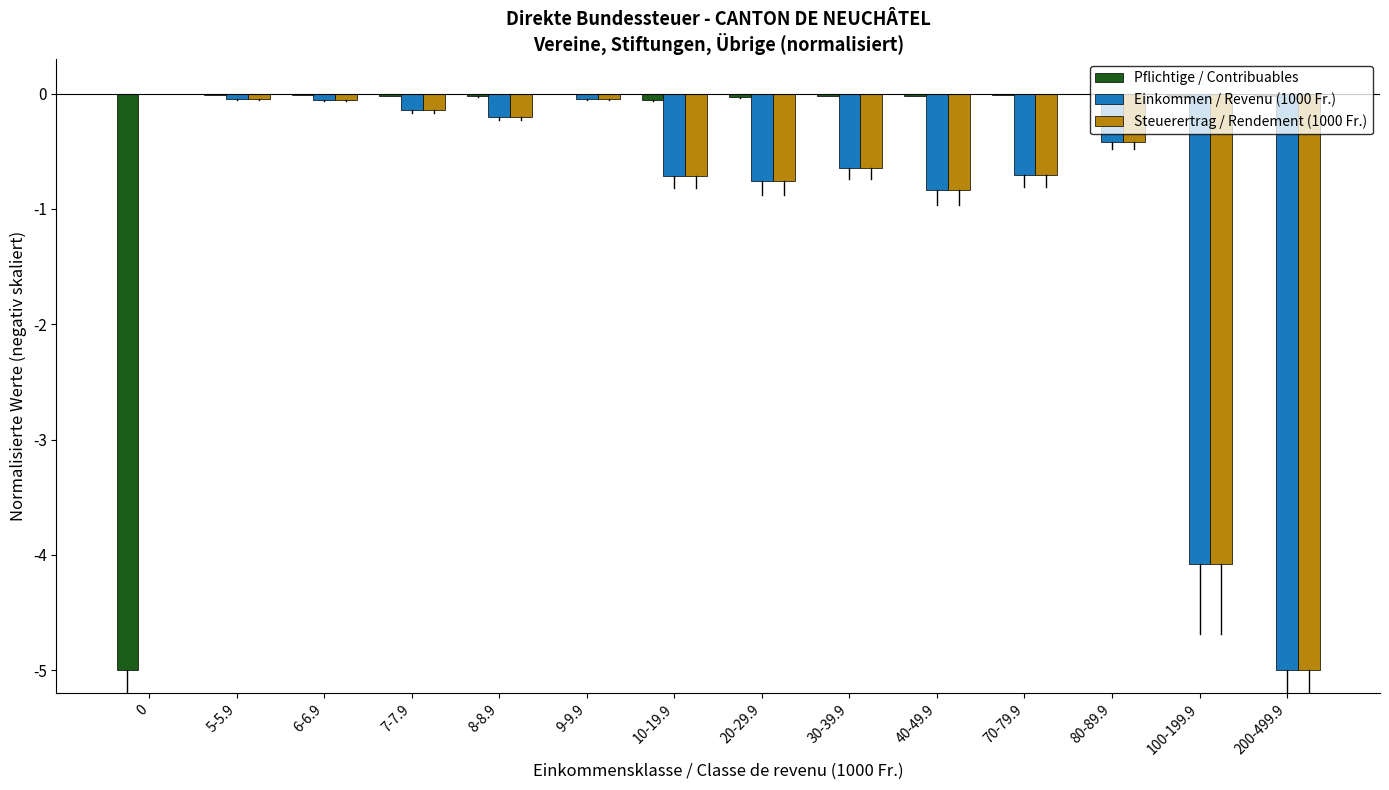

What is the sum of all Pflichtige / Contribuables values?

-5.3